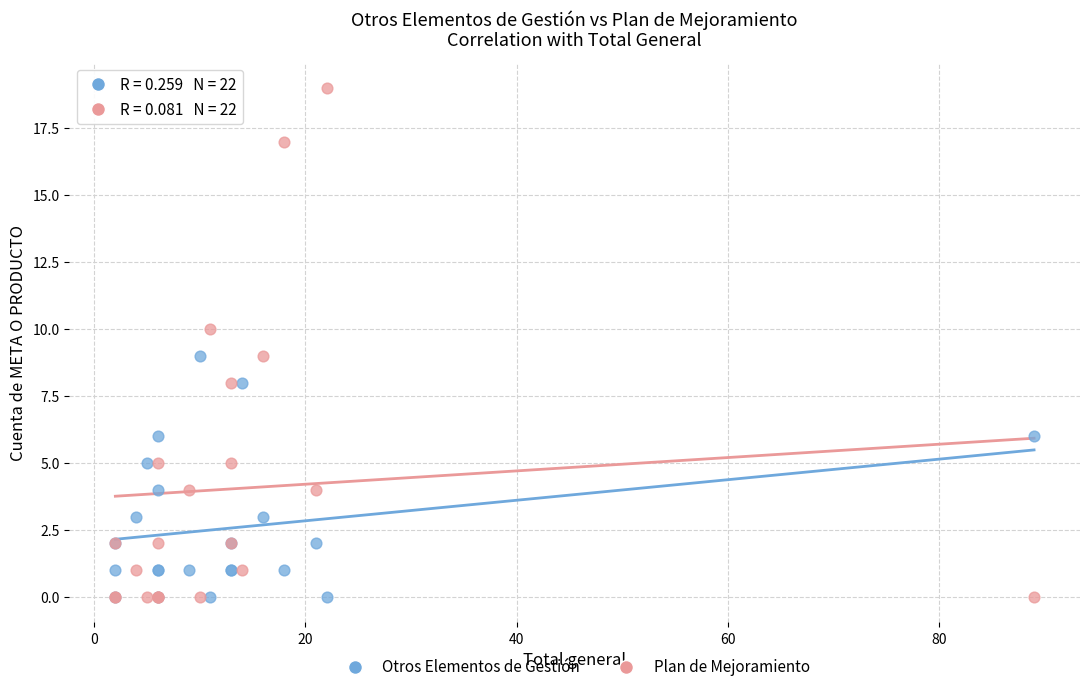

What is the X range (max minus min) for the scatter plot?

87